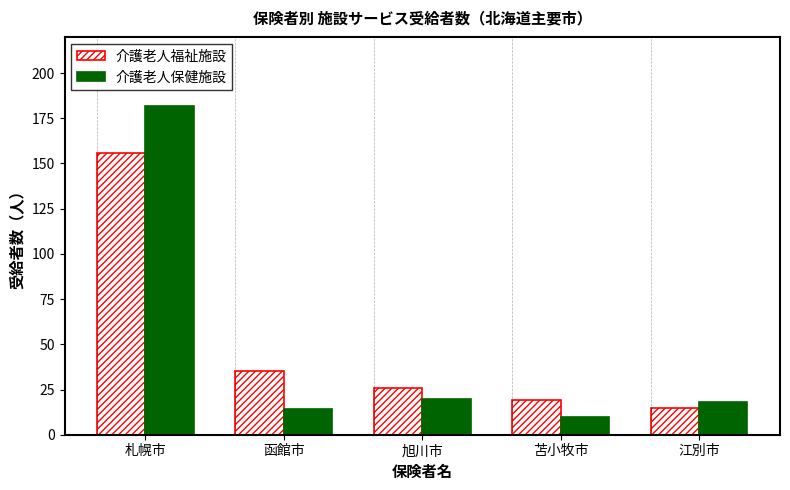

What is the minimum value shown in the chart?

10